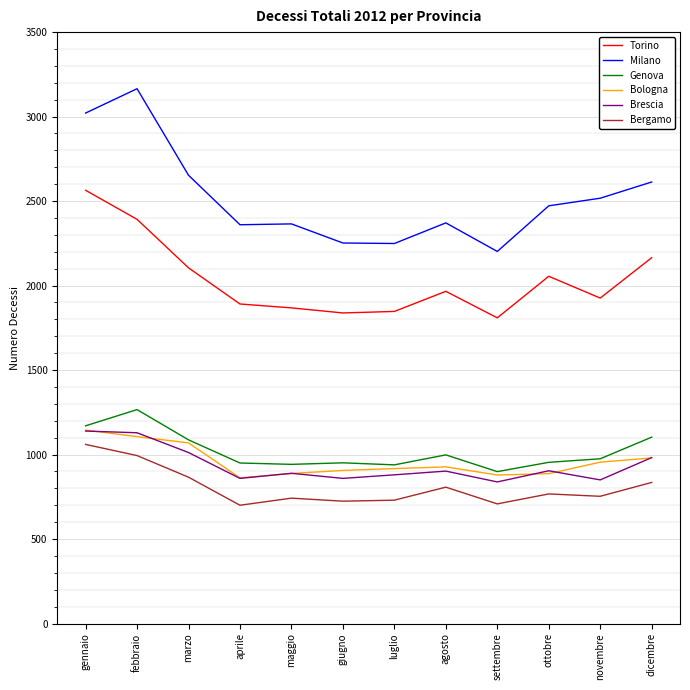

What is the spread (max minus min) of values at maggio?

1623